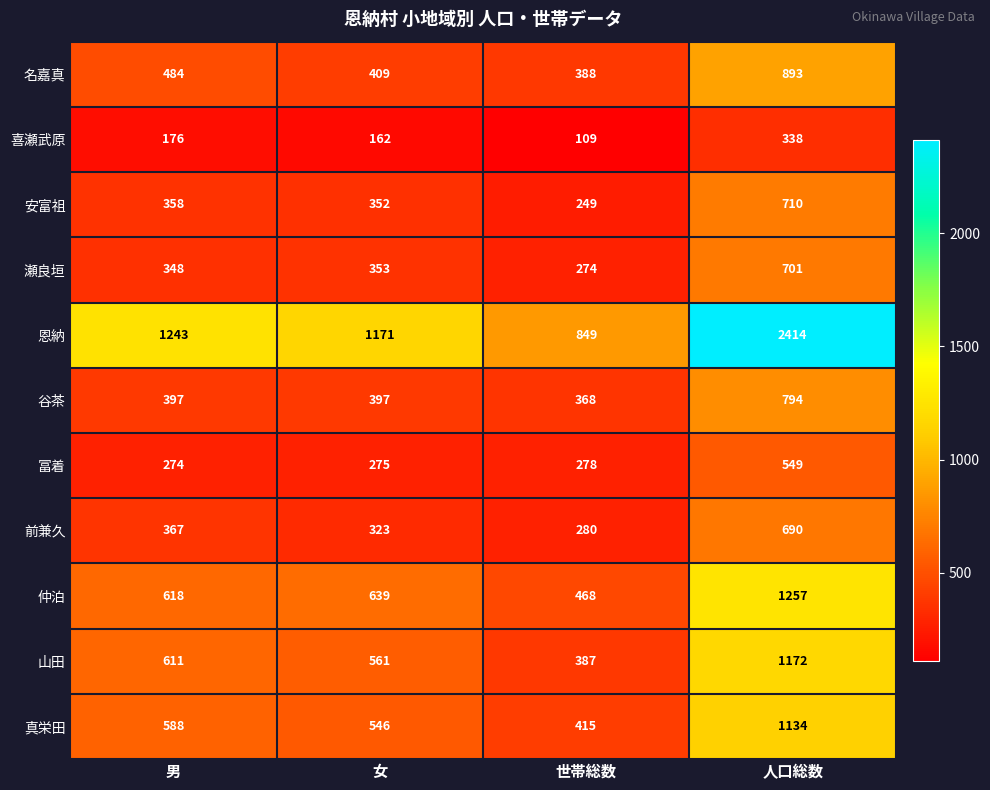

What is the total value across all series at 世帯総数?

4065